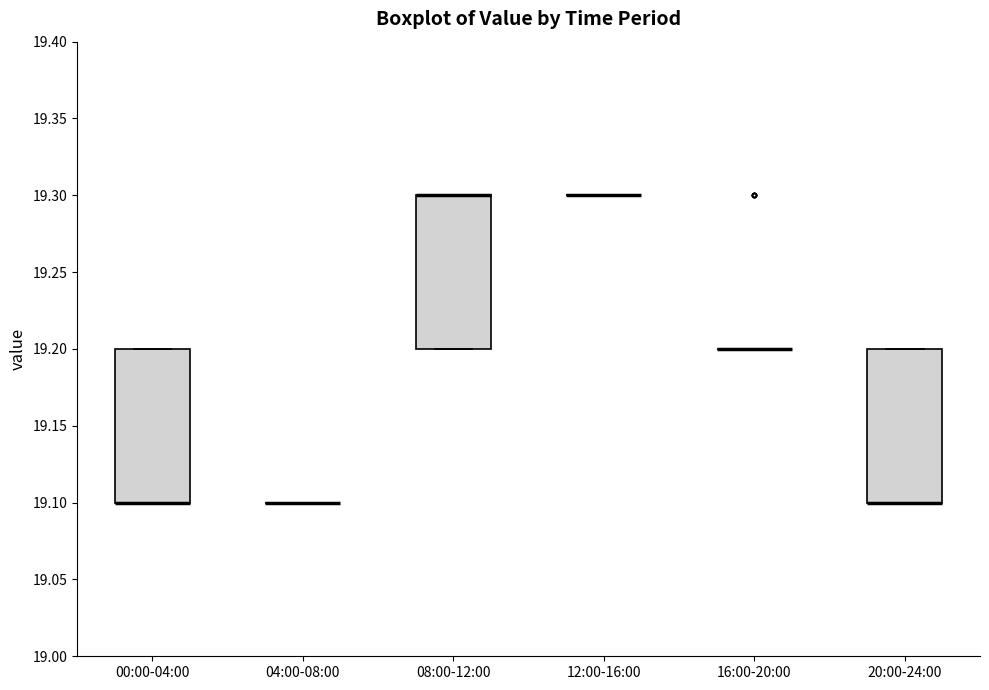

Reading left to right, transcribe this box plot: for each box, give where its median line is, the range the box spans, and where its two whiskers end, as read against the y-axis. The values are not printed on the chart, so give them approximately, as read against the axis.

00:00-04:00: median 19.1 (drawn on the box's lower edge), box 19.1 to 19.2, whiskers 19.1 to 19.2
04:00-08:00: box collapsed to a line at 19.1, whiskers 19.1 to 19.1
08:00-12:00: median 19.3 (drawn on the box's upper edge), box 19.2 to 19.3, whiskers 19.2 to 19.3
12:00-16:00: box collapsed to a line at 19.3, whiskers 19.3 to 19.3
16:00-20:00: box collapsed to a line at 19.2, whiskers 19.2 to 19.2
20:00-24:00: median 19.1 (drawn on the box's lower edge), box 19.1 to 19.2, whiskers 19.1 to 19.2